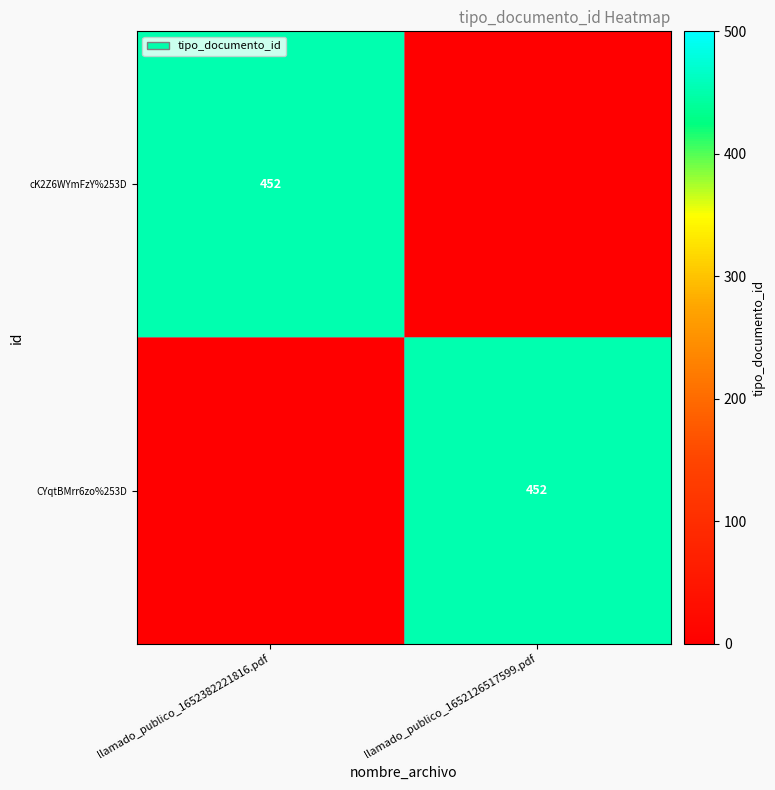

True or false: CYqtBMrr6zo%253D has a value of 452 at llamado_publico_1652126517599.pdf.

True